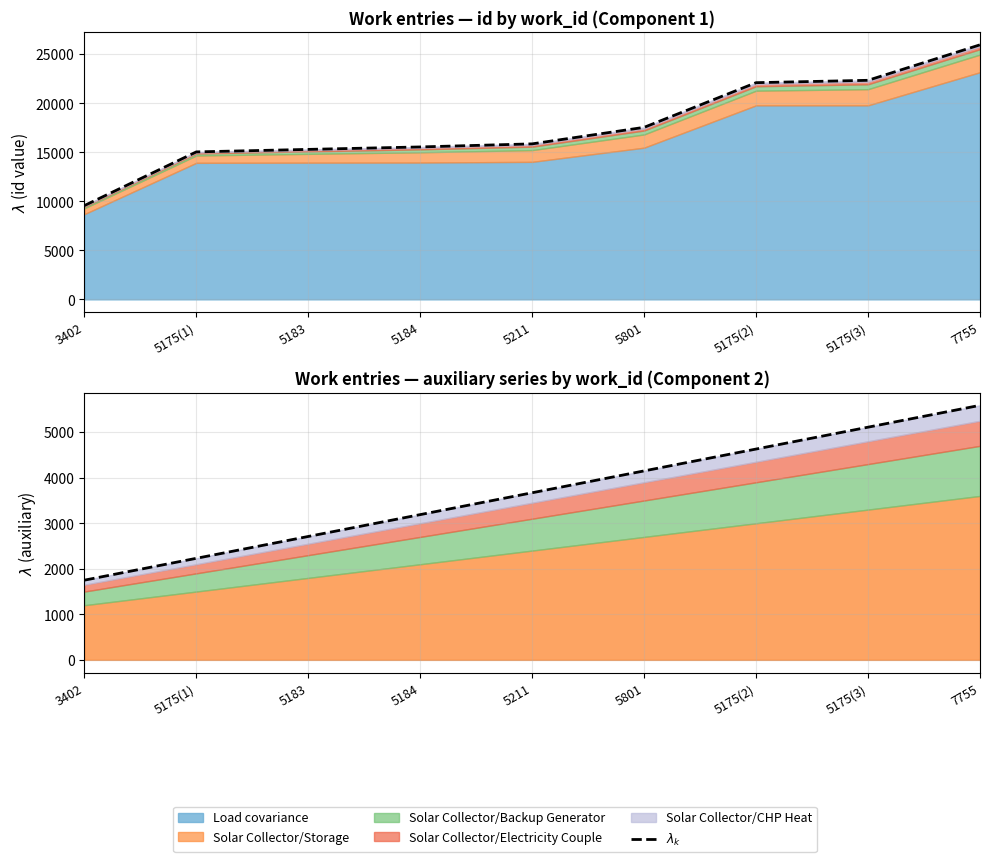

The chart shows a value of 3909 at 5183. True or false?

False